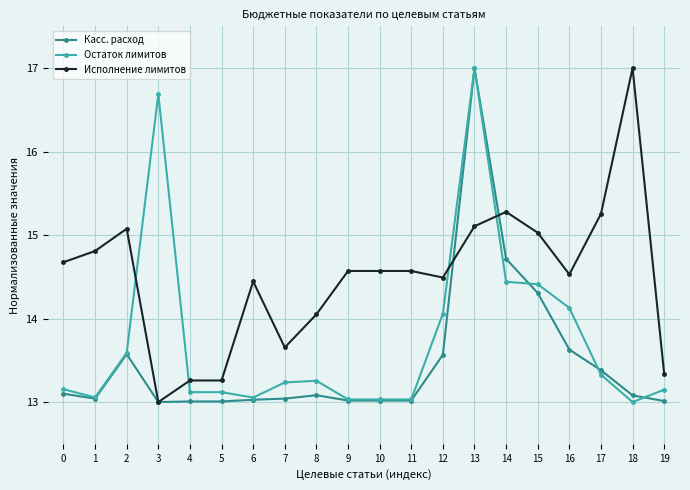

True or false: Остаток лимитов and Исполнение лимитов cross at least once.

True